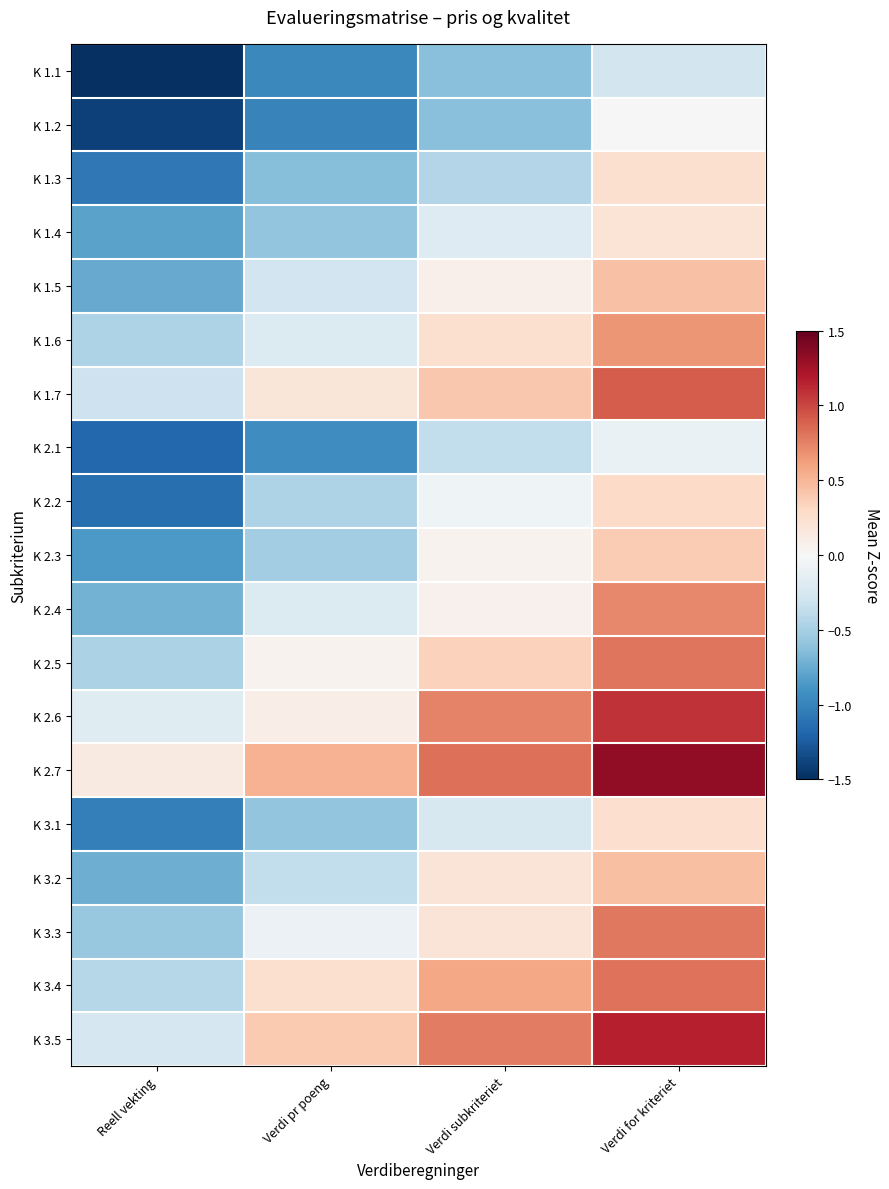

Which has a higher value, Verdi pr poeng or Verdi subkriteriet?

Verdi subkriteriet